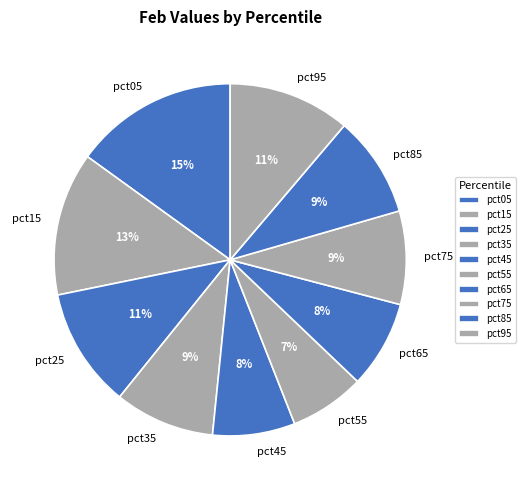

To the nearest percent, what is the difference between the pct05 and pct85 slice percentages?

6%